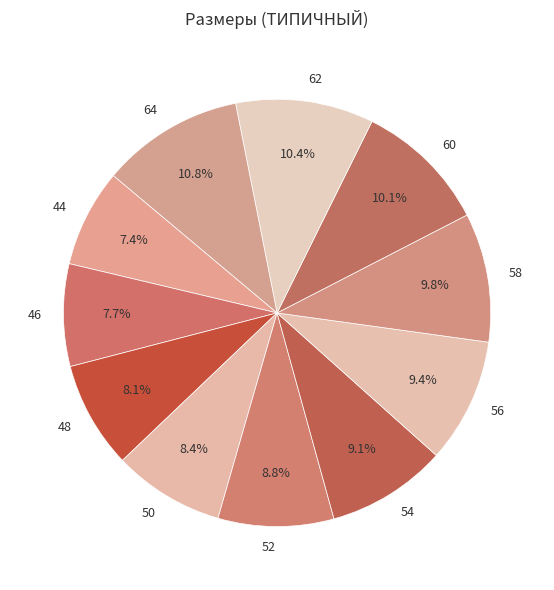

What portion of the pie excludes 52?

91.2%